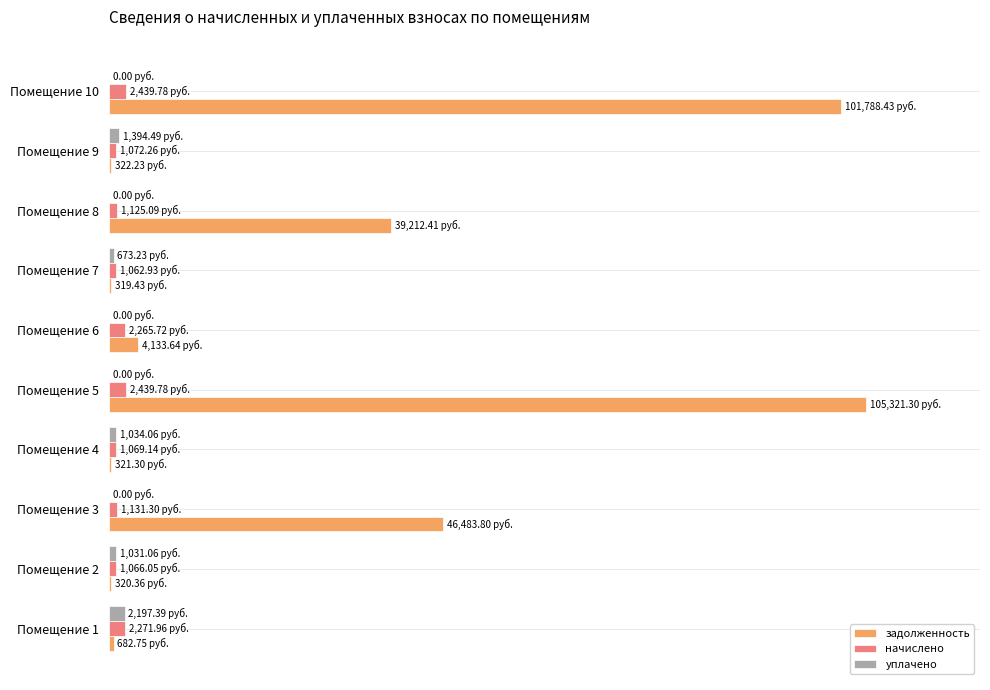

List the series in order of their peak value, lowest first.

уплачено, начислено, задолженность